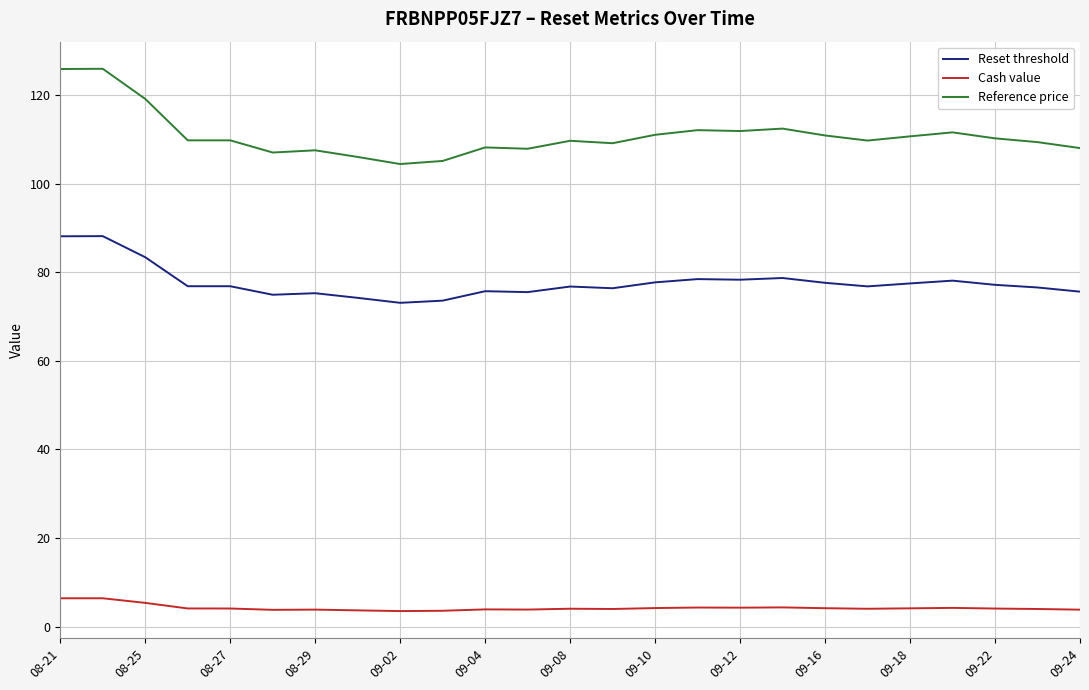

What is the difference between the maximum and minimum values in the Reference price series?

21.5